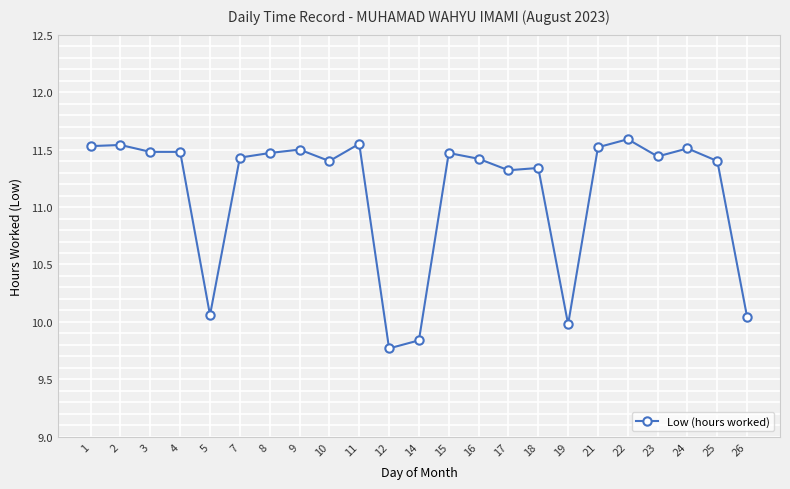

What is the average value?

11.1